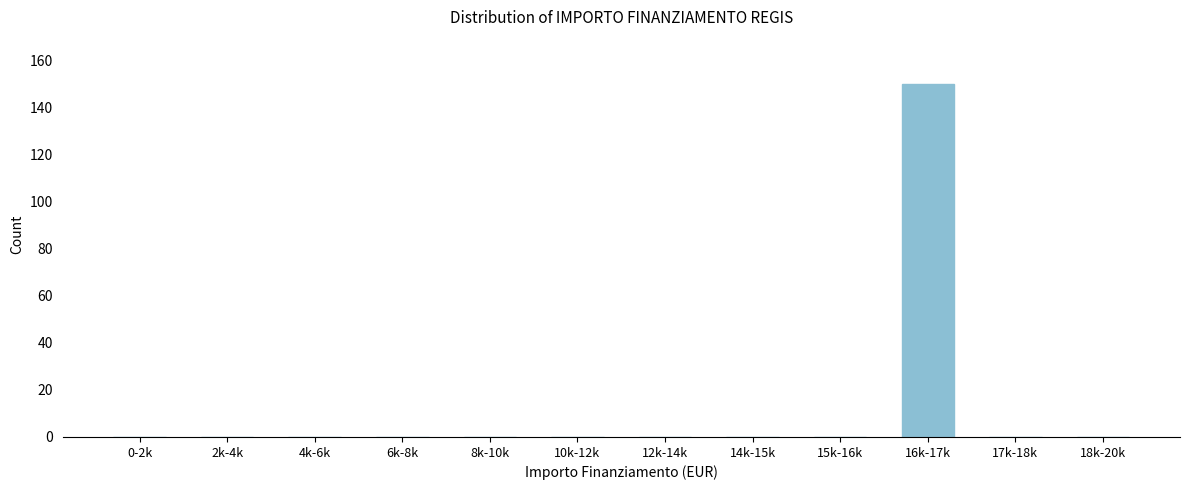

Reading right to left, list all the values displayed in this chart.

18k-20k=0	17k-18k=0	16k-17k=150	15k-16k=0	14k-15k=0	12k-14k=0	10k-12k=0	8k-10k=0	6k-8k=0	4k-6k=0	2k-4k=0	0-2k=0